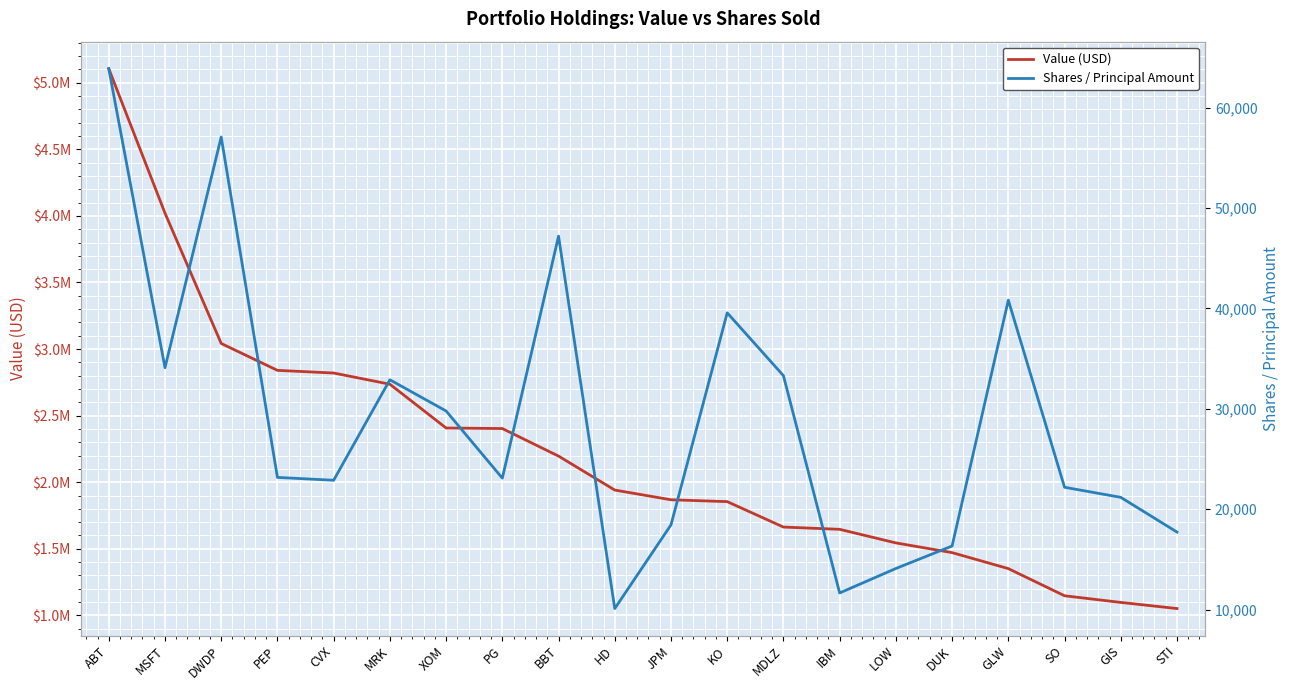

What is the label of the 8th point from the left?

PG